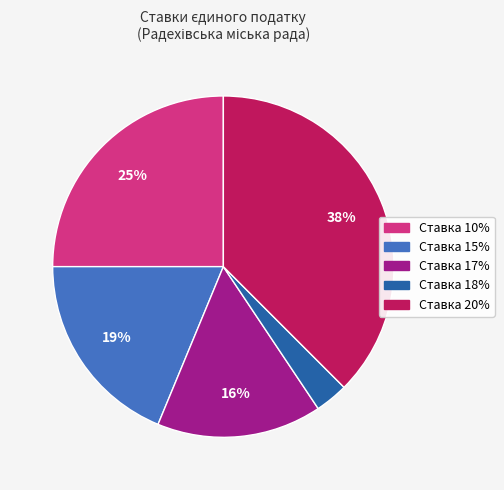

To the nearest percent, what is the average slice percentage?

20%